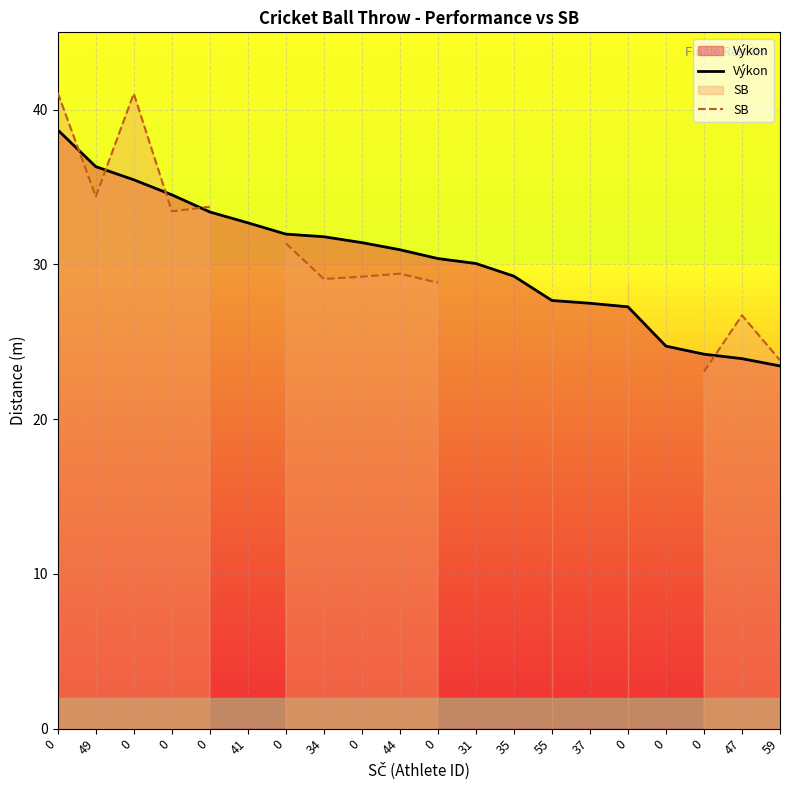

Which series changed the most between 0 and 55?

SB